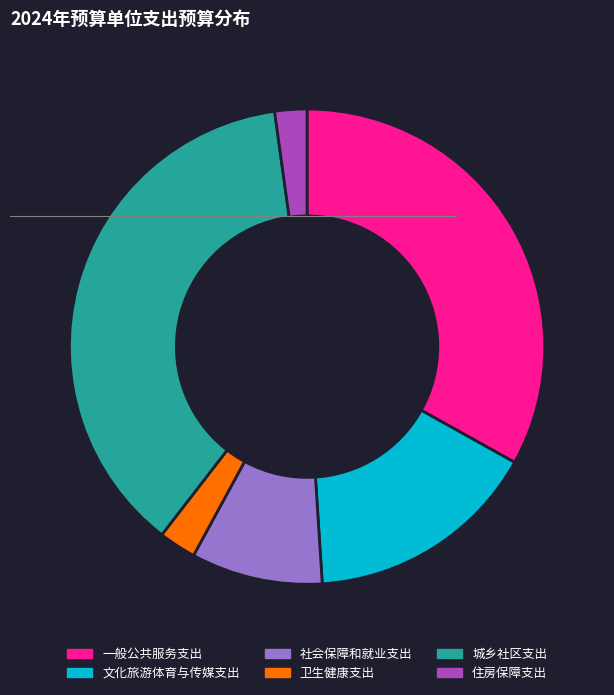

Combined, do 城乡社区支出 and 一般公共服务支出 account for over 50%?

Yes